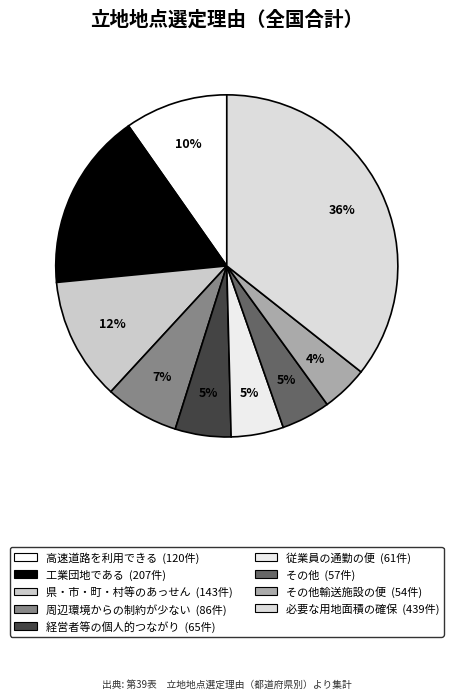

How many slices are in this pie chart?

9